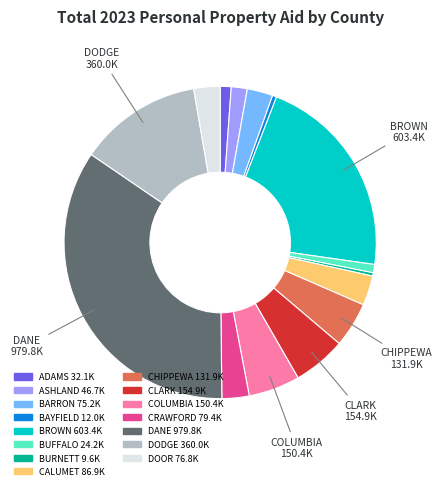

Count the number of slices in the pie.

15